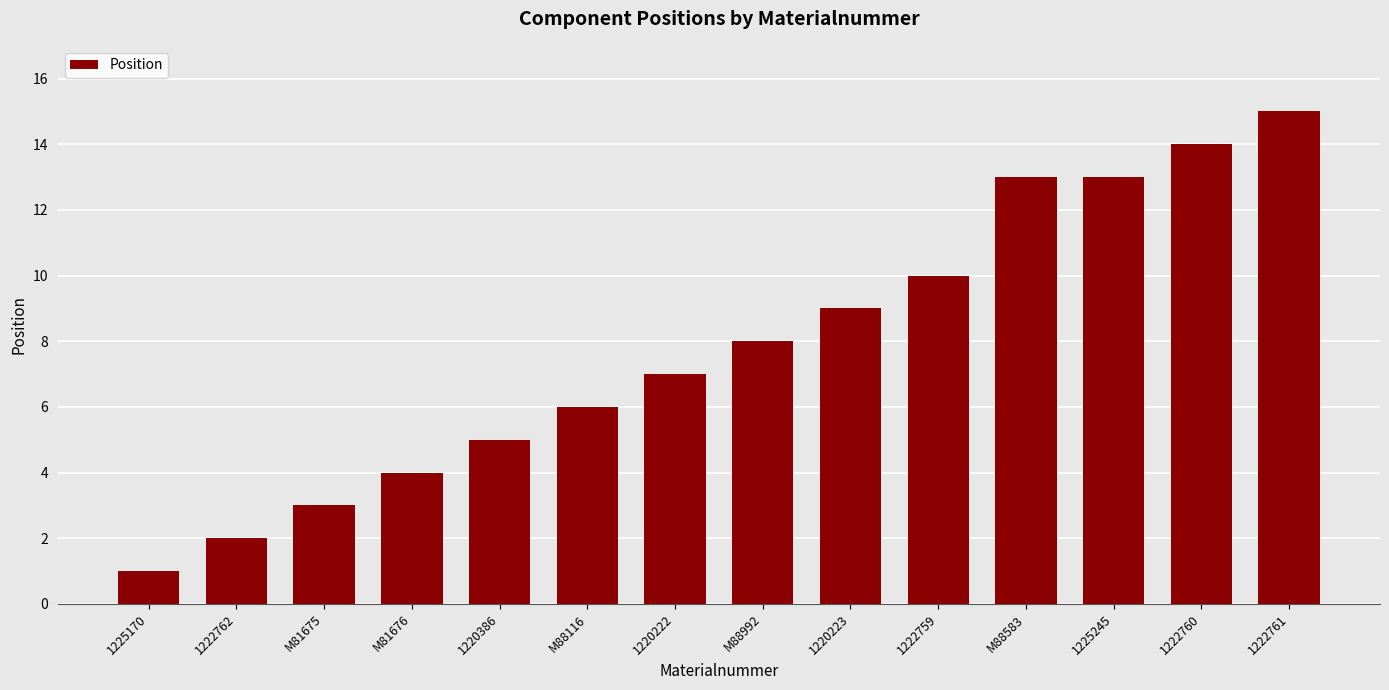

What is the difference between the values at 1225245 and M81676?

9